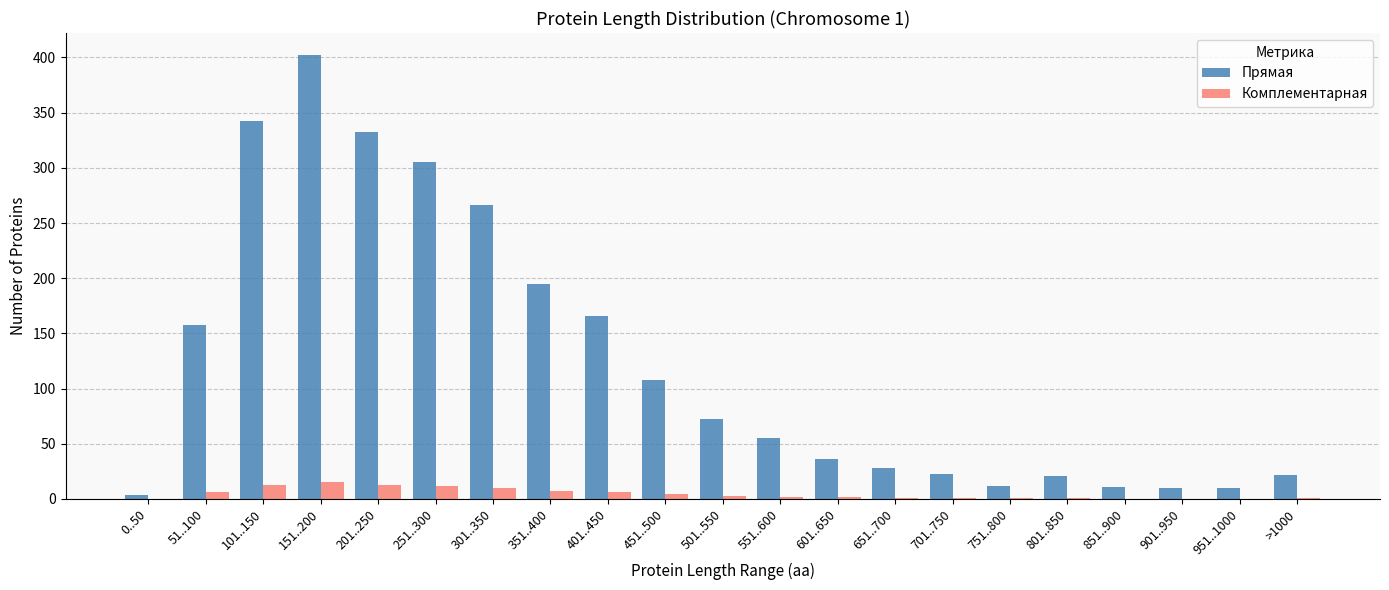

How many categories are shown in the chart?

21